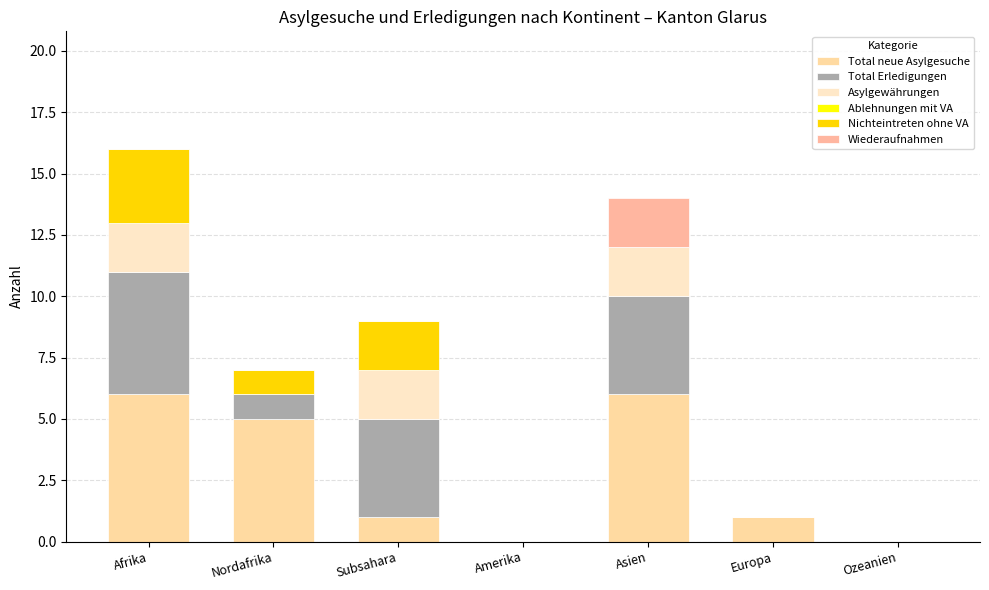

Count the Nichteintreten ohne VA values in the range 0 to 2.

6